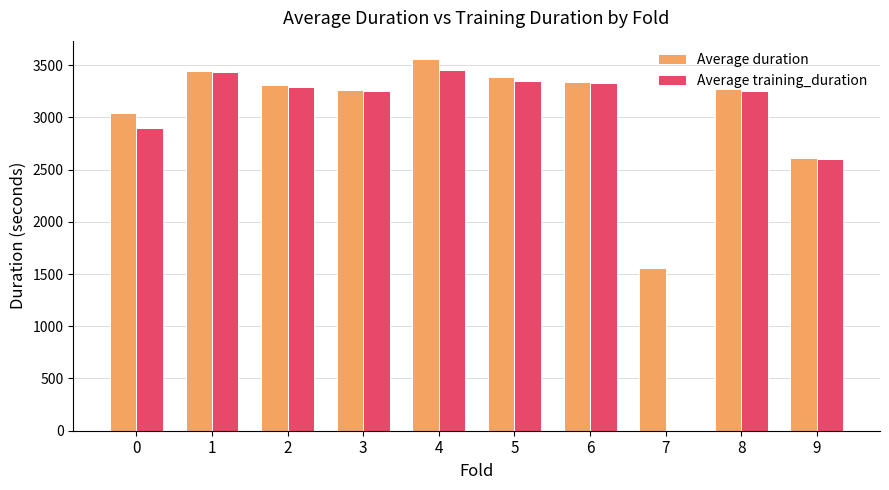

Count the number of data series in this chart.

2